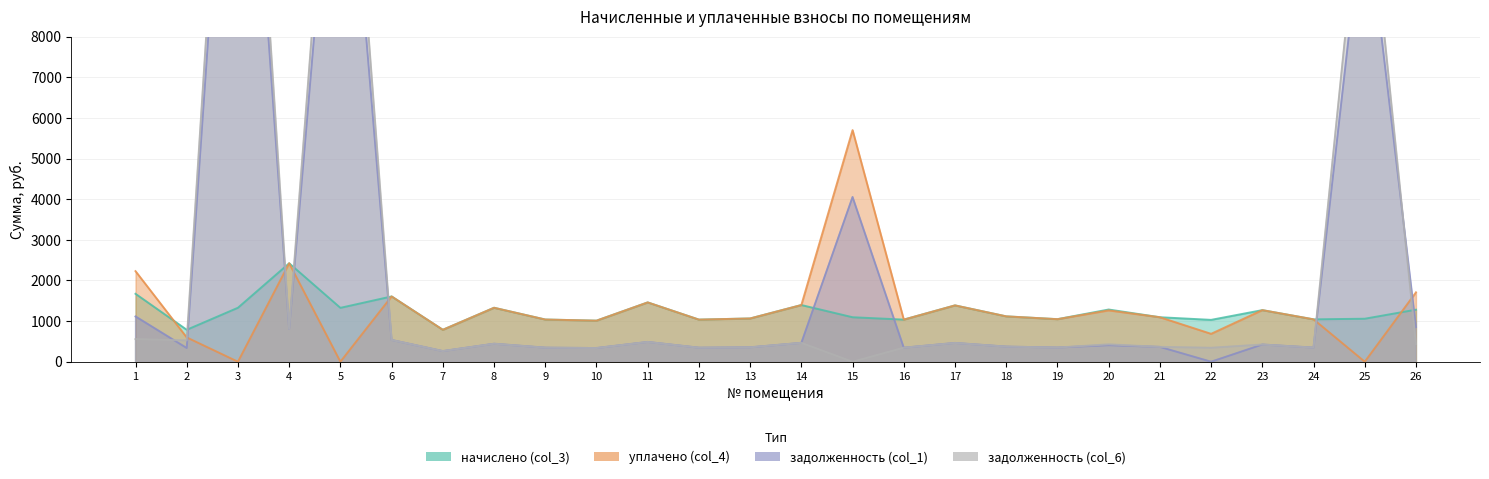

Reading left to right, transcribe all the data shown in this chart.

задолженность (col_1): 1=1114.6	2=337.1	3=18549.2	4=807.8	5=15581.8	6=535.7	7=262.1	8=442.8	9=346.3	10=337.0	11=486.7	12=345.6	13=355.0	14=464.2	15=4054.8	16=345.6	17=462.2	18=372.2	19=349.2	20=406.8	21=365.0	22=0.0	23=423.4	24=347.8	25=11478.9	26=853.9
задолженность (col_6): 1=557.3	2=524.2	3=20240.3	4=807.8	5=17217.3	6=535.7	7=262.1	8=442.8	9=346.3	10=337.0	11=486.7	12=345.6	13=355.0	14=464.6	15=0.0	16=345.6	17=462.2	18=372.2	19=349.2	20=428.4	21=365.0	22=343.4	23=423.4	24=347.8	25=12764.6	26=432.7
начислено (col_3): 1=1671.8	2=786.2	3=1328.4	4=2423.5	5=1326.2	6=1607.0	7=786.2	8=1328.4	9=1039.0	10=1010.9	11=1460.2	12=1036.8	13=1064.9	14=1395.4	15=1095.1	16=1036.8	17=1386.7	18=1116.7	19=1047.6	20=1285.2	21=1095.1	22=1030.3	23=1270.1	24=1043.3	25=1058.4	26=1280.9
уплачено (col_4): 1=2229.1	2=598.4	3=0.0	4=2423.5	5=0.0	6=1607.0	7=786.2	8=1328.4	9=1039.0	10=1010.9	11=1460.2	12=1036.8	13=1064.9	14=1395.0	15=5700.6	16=1036.8	17=1386.7	18=1116.7	19=1047.6	20=1263.6	21=1095.1	22=686.9	23=1270.1	24=1043.3	25=0.0	26=1707.8